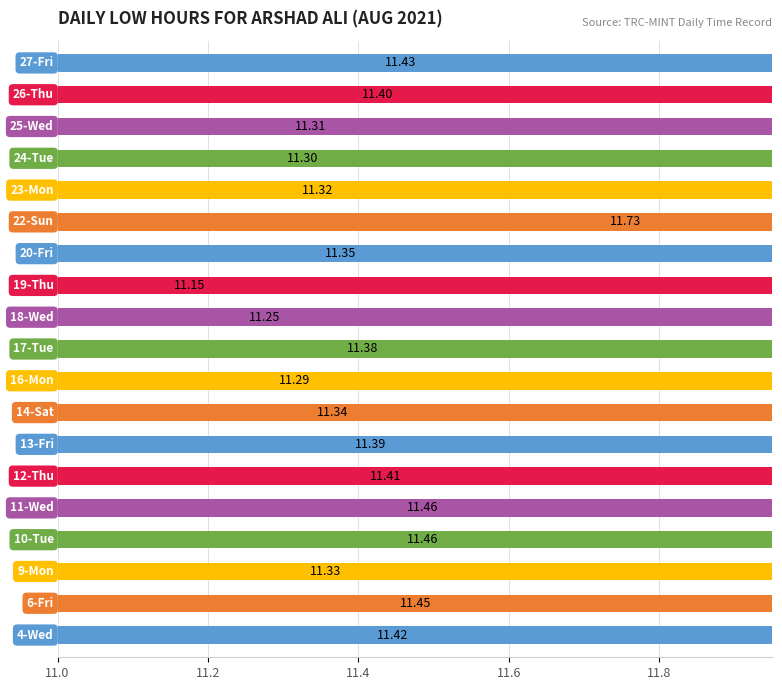

How many series are shown in this chart?

1